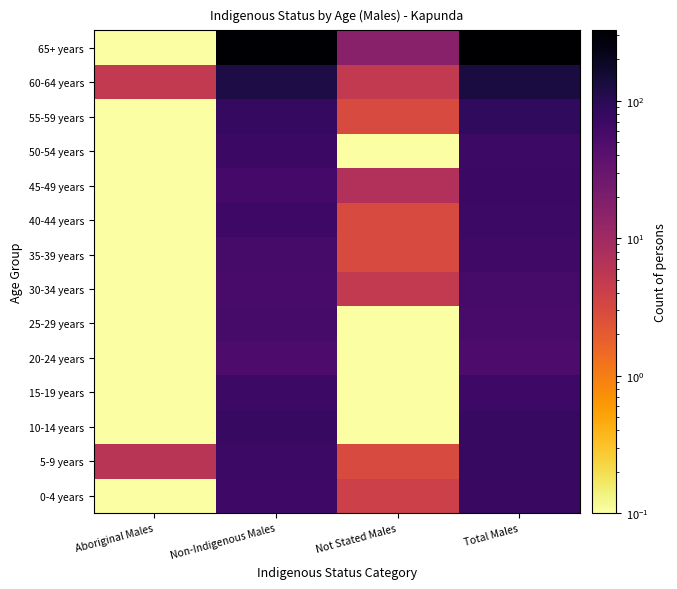

Reading left to right, what are all the values shown in this chart?

0-4 years: Aboriginal Males=0.1	Non-Indigenous Males=69.0	Not Stated Males=4.0	Total Males=74.0
5-9 years: Aboriginal Males=6.0	Non-Indigenous Males=71.0	Not Stated Males=3.0	Total Males=77.0
10-14 years: Aboriginal Males=0.1	Non-Indigenous Males=77.0	Not Stated Males=0.1	Total Males=78.0
15-19 years: Aboriginal Males=0.1	Non-Indigenous Males=70.0	Not Stated Males=0.1	Total Males=69.0
20-24 years: Aboriginal Males=0.1	Non-Indigenous Males=52.0	Not Stated Males=0.1	Total Males=52.0
25-29 years: Aboriginal Males=0.1	Non-Indigenous Males=59.0	Not Stated Males=0.1	Total Males=56.0
30-34 years: Aboriginal Males=0.1	Non-Indigenous Males=57.0	Not Stated Males=5.0	Total Males=59.0
35-39 years: Aboriginal Males=0.1	Non-Indigenous Males=59.0	Not Stated Males=3.0	Total Males=66.0
40-44 years: Aboriginal Males=0.1	Non-Indigenous Males=67.0	Not Stated Males=3.0	Total Males=71.0
45-49 years: Aboriginal Males=0.1	Non-Indigenous Males=60.0	Not Stated Males=7.0	Total Males=72.0
50-54 years: Aboriginal Males=0.1	Non-Indigenous Males=72.0	Not Stated Males=0.1	Total Males=71.0
55-59 years: Aboriginal Males=0.1	Non-Indigenous Males=82.0	Not Stated Males=3.0	Total Males=88.0
60-64 years: Aboriginal Males=5.0	Non-Indigenous Males=123.0	Not Stated Males=5.0	Total Males=131.0
65+ years: Aboriginal Males=0.1	Non-Indigenous Males=310.0	Not Stated Males=16.0	Total Males=325.0